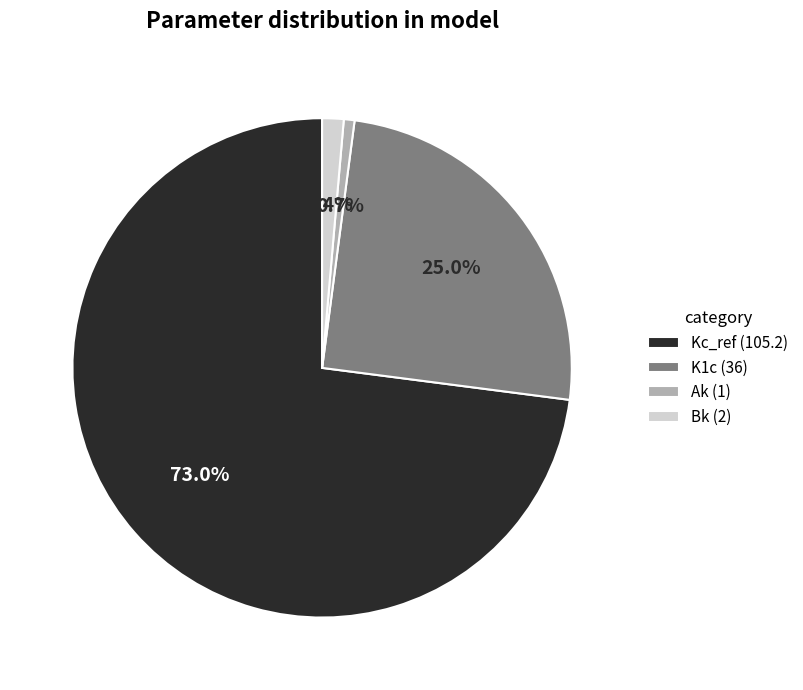

Count the number of slices in the pie.

4